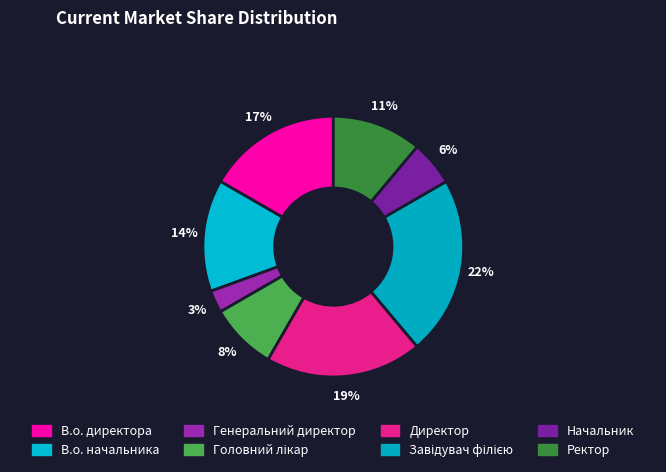

To the nearest percent, what percentage of the pie is Ректор?

11%